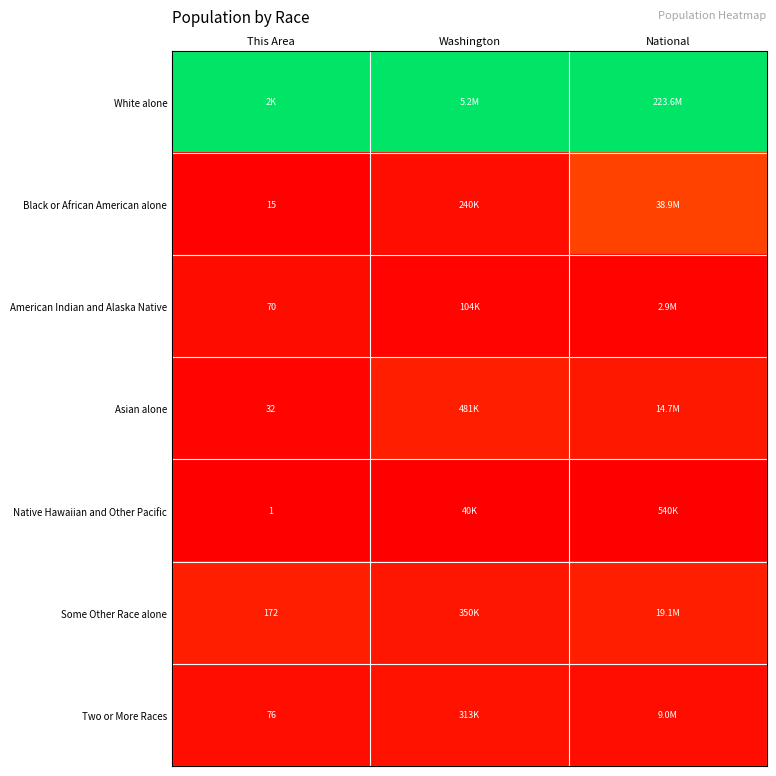

Is it true that Two or More Races equals 0.0 at National?

False